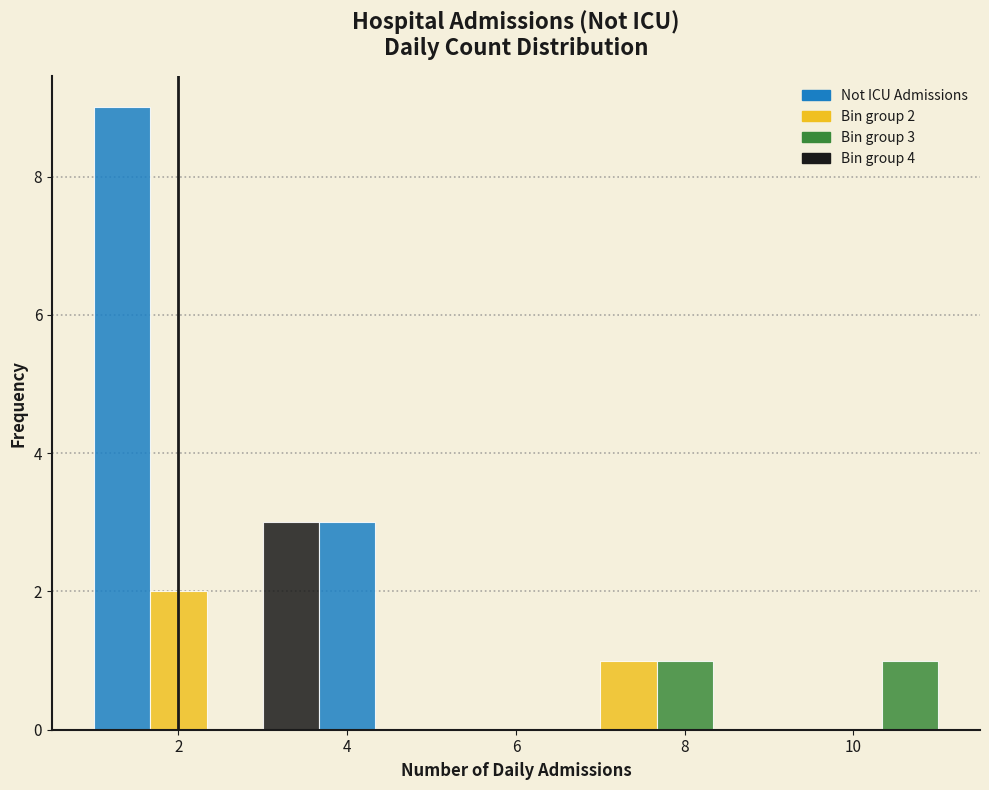

Read against the x-axis, roughly where is the centre of the tallest bar?

1.4